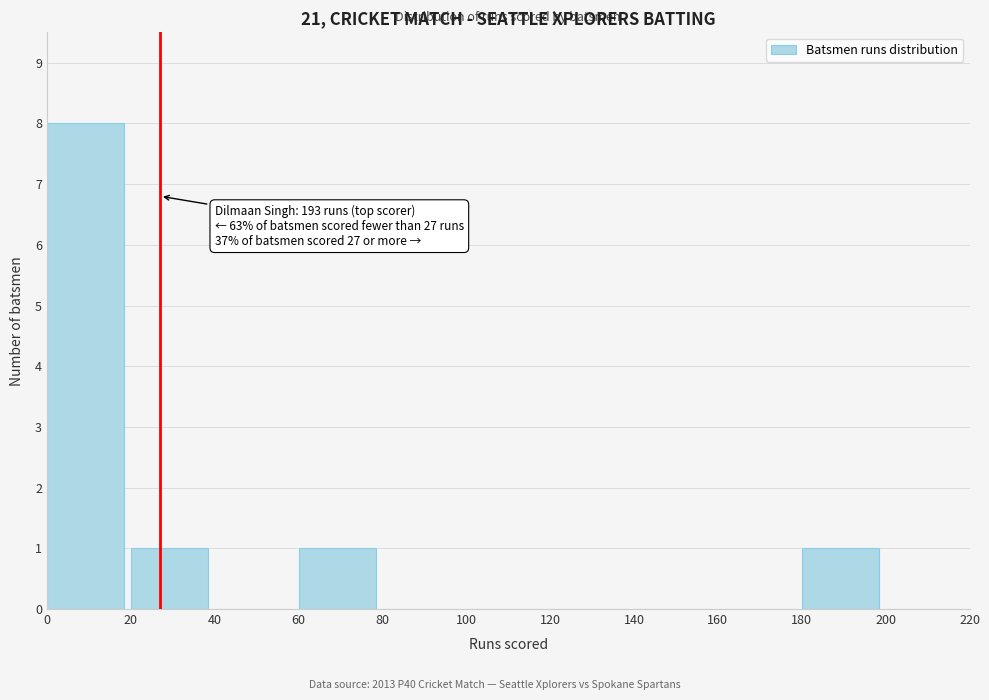

Which range on the x-axis has the tallest bar?

0 to 20